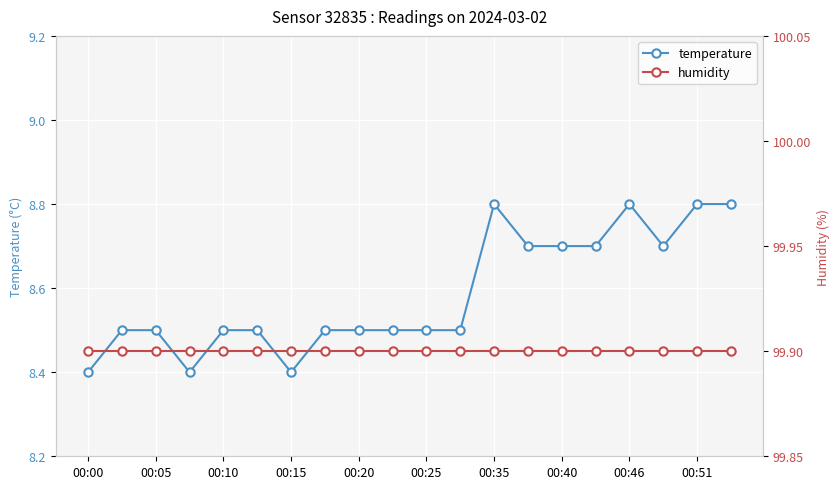

The temperature series shows 15.6 at 00:40. True or false?

False